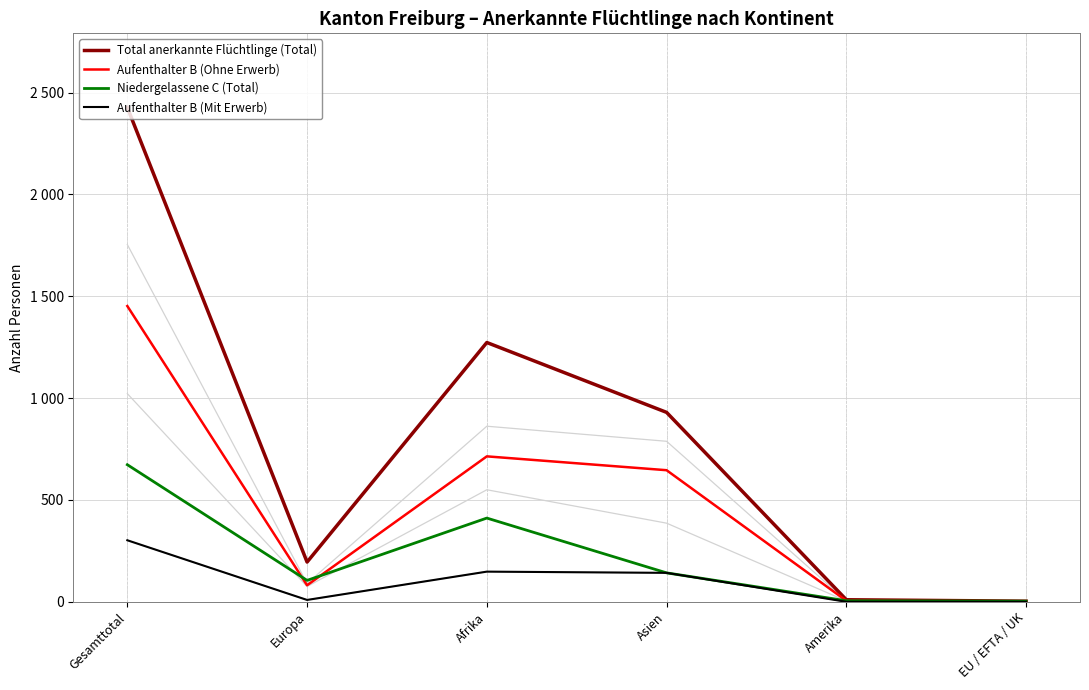

True or false: Niedergelassene C (Total) and Total anerkannte Flüchtlinge (Total) intersect in this chart.

False